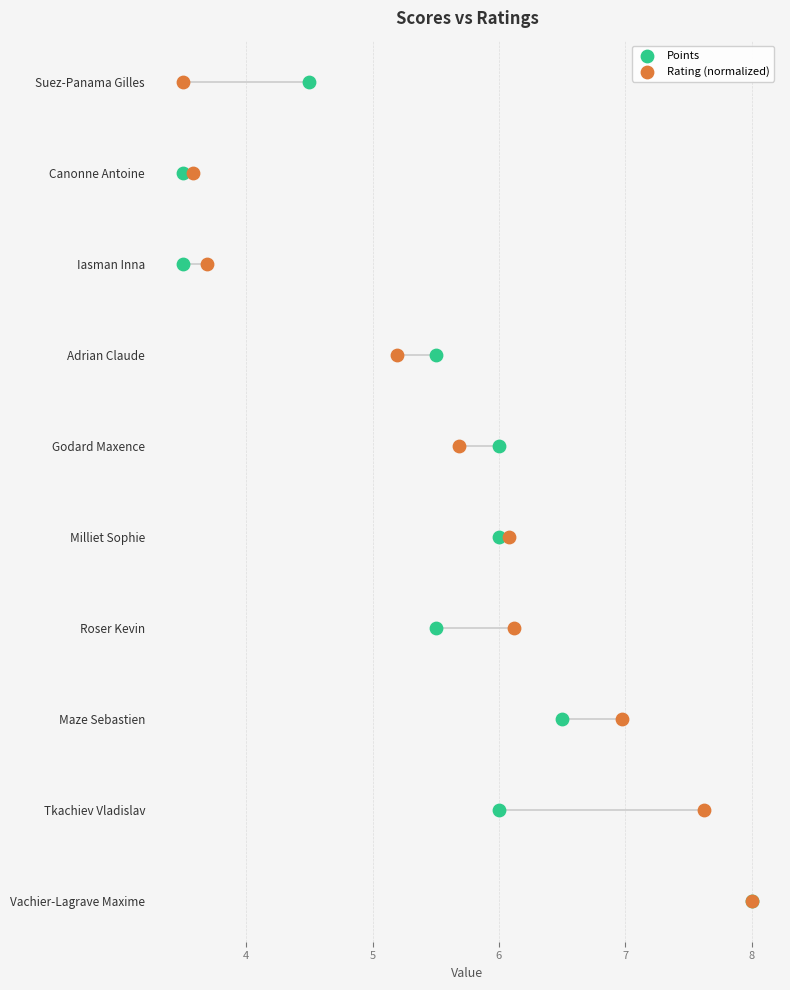

Which series reaches the minimum Y coordinate?

Points